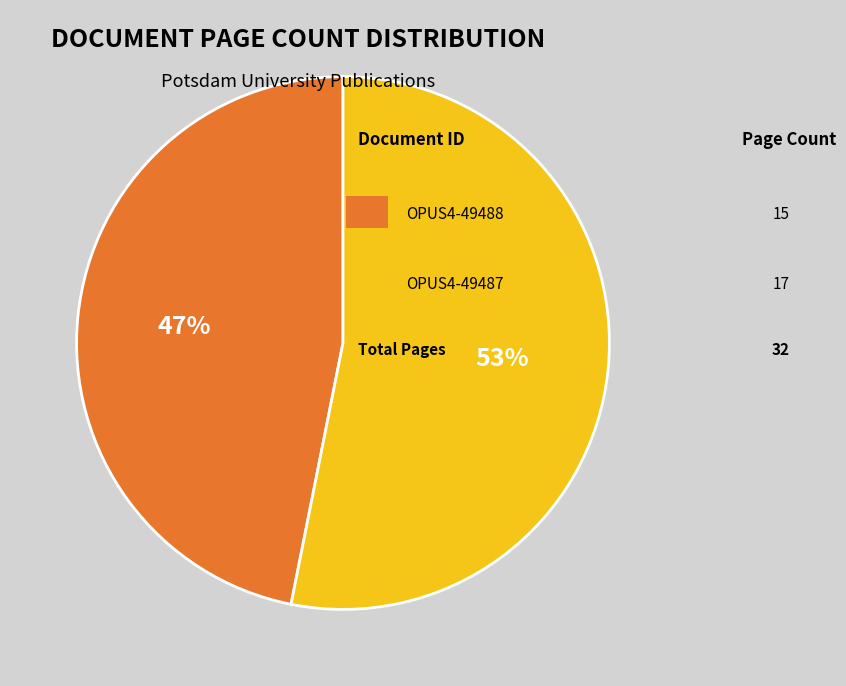

To the nearest percent, what is the difference between the largest and smallest slice percentages?

6%